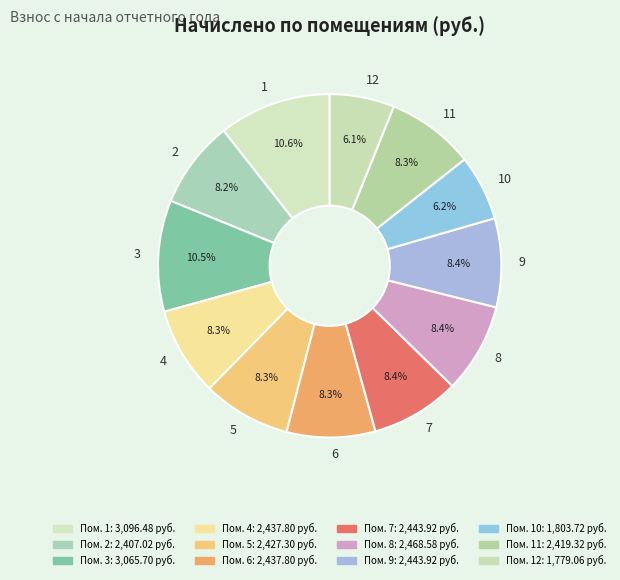

Combined, do 11 and 6 account for over 50%?

No